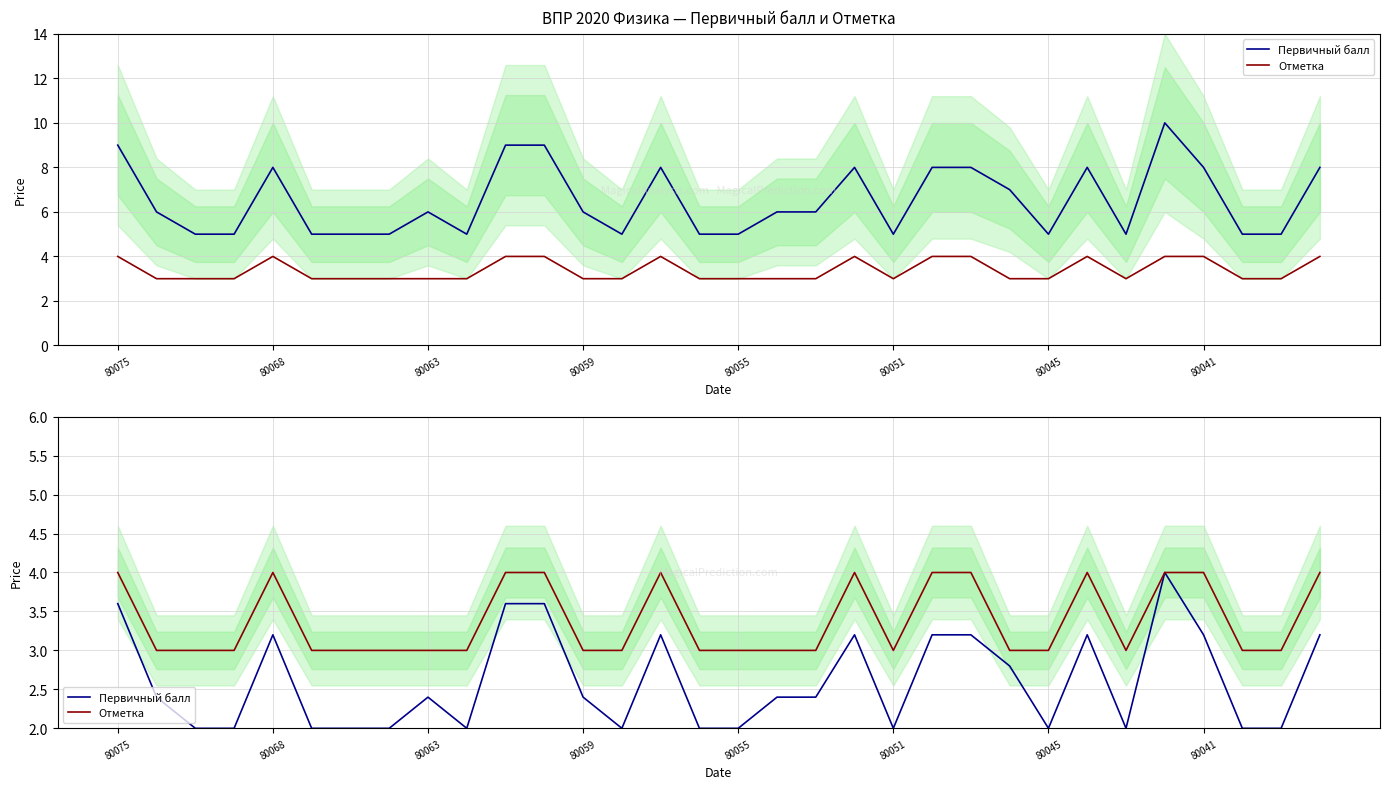

Is the value of Отметка at 16 greater than the value of Первичный балл at 31?

No